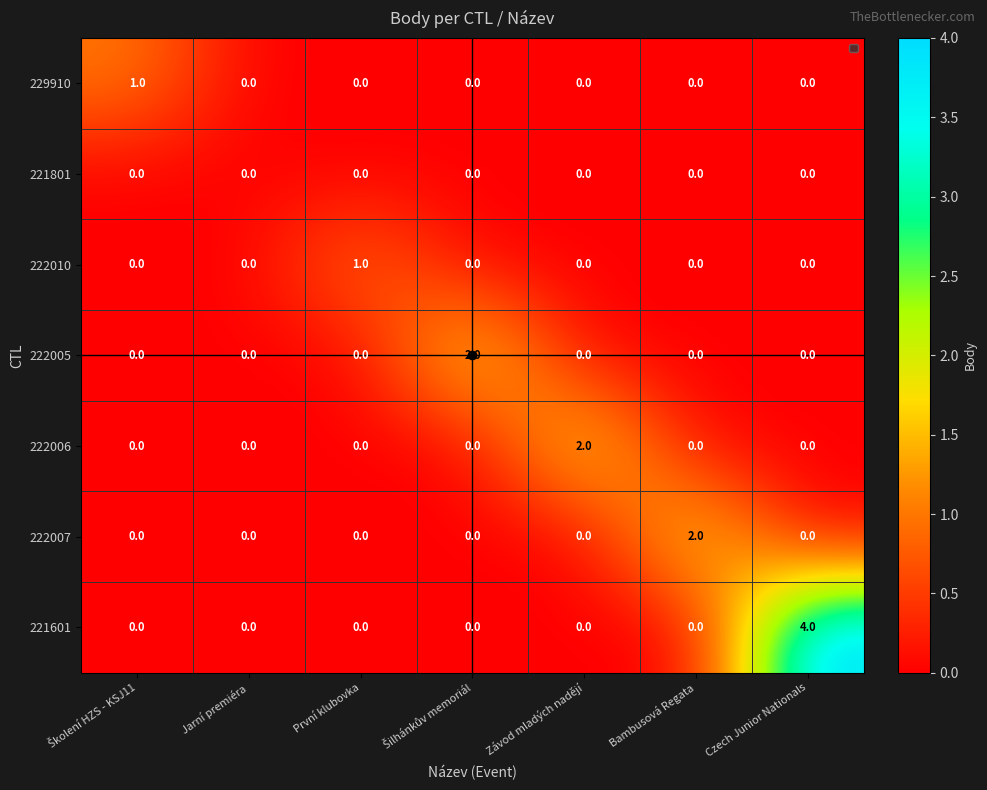

What is the greatest value displayed?

4